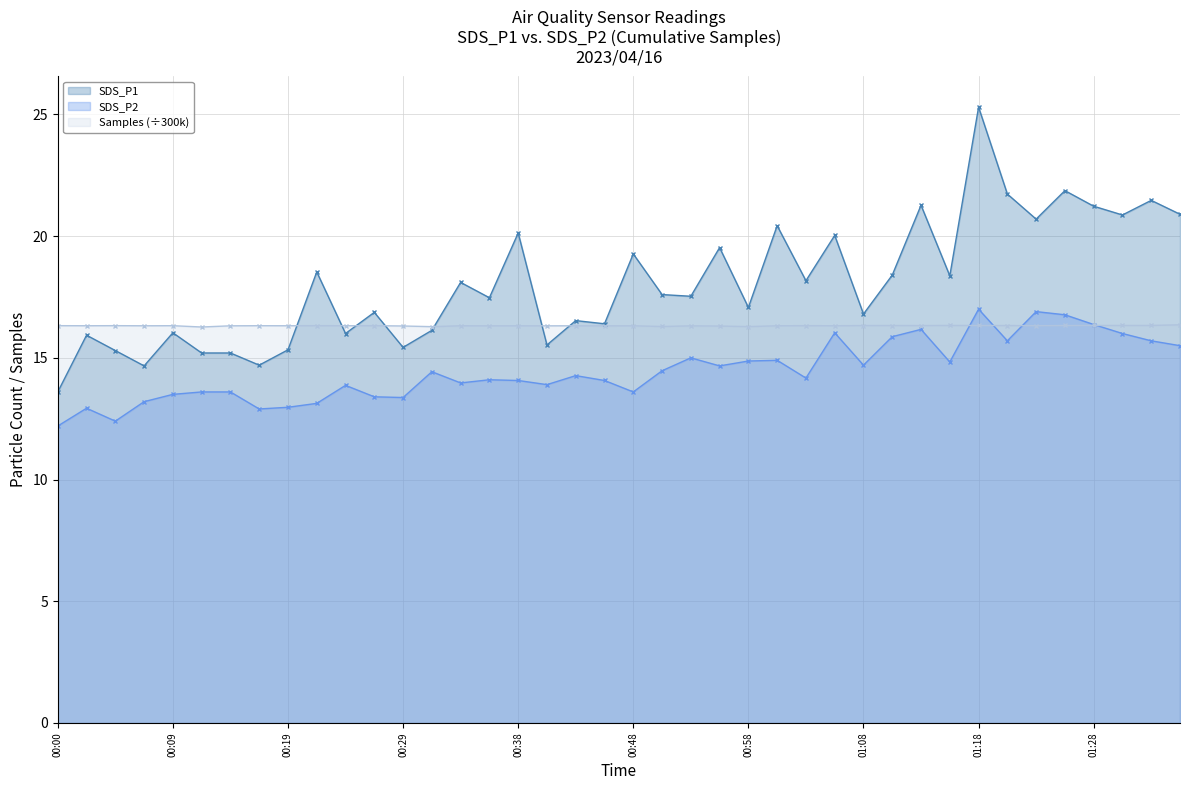

What is the label of the 40th point from the right?

00:00